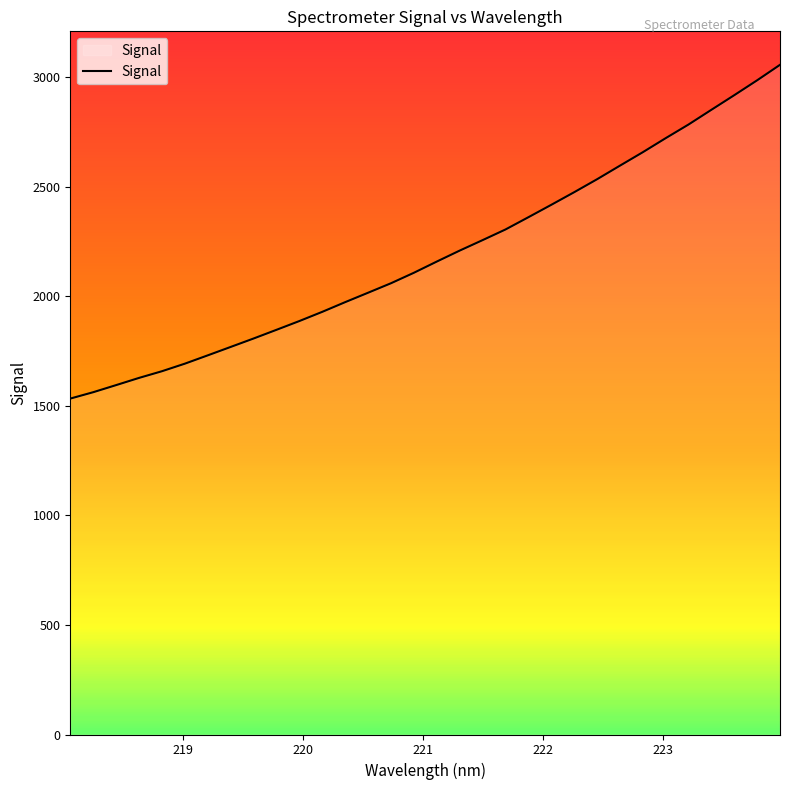

What is the average value?

2190.1